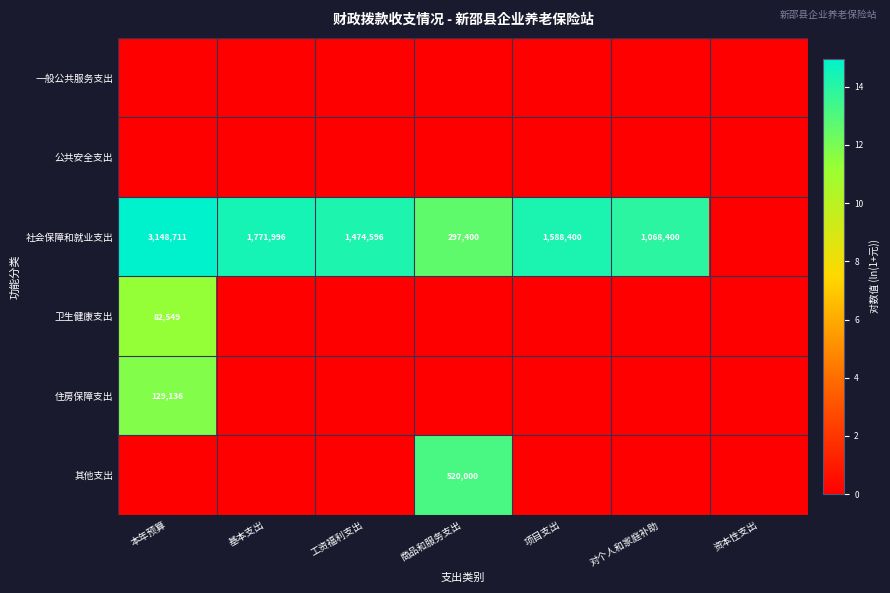

What is the sum of the 社会保障和就业支出 values at 商品和服务支出 and 对个人和家庭补助?

1365800